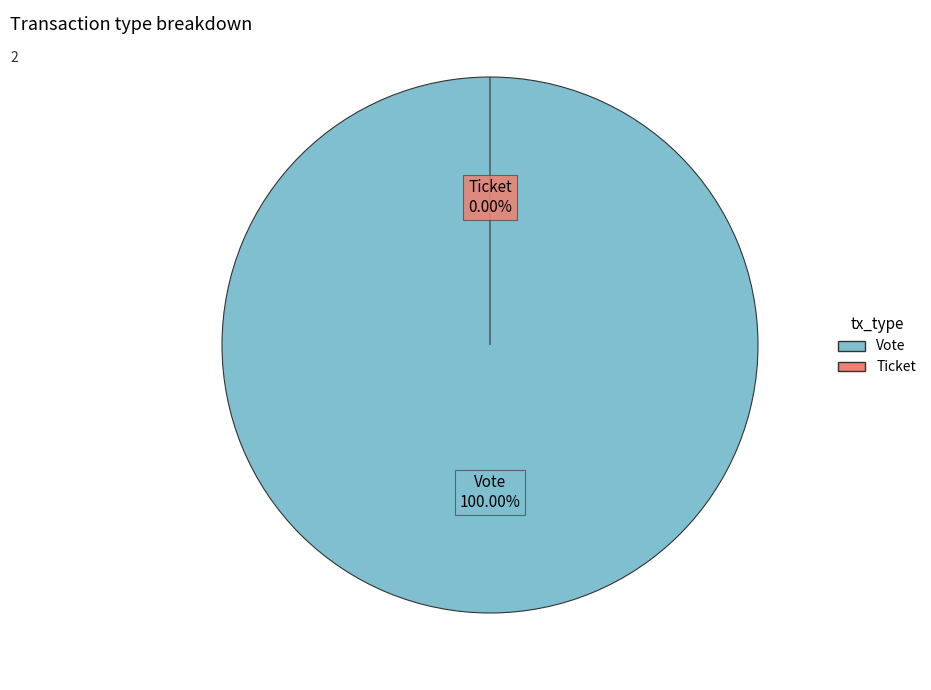

Is it true that Vote is 100% of the pie?

True